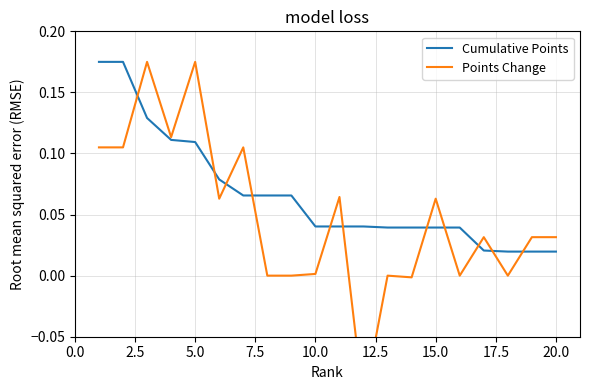

Which series ends up on top after the final intersection of Points Change and Cumulative Points?

Points Change